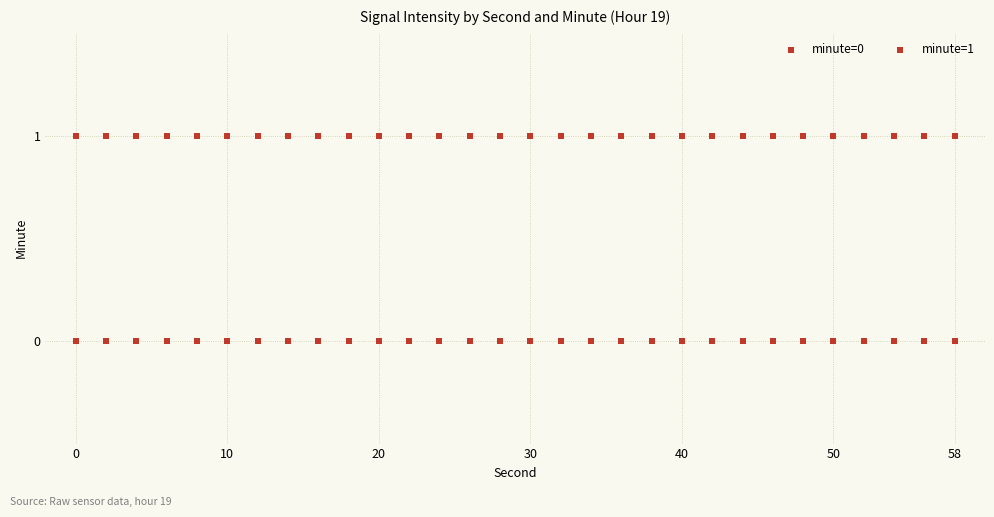

How many data points are displayed?

60